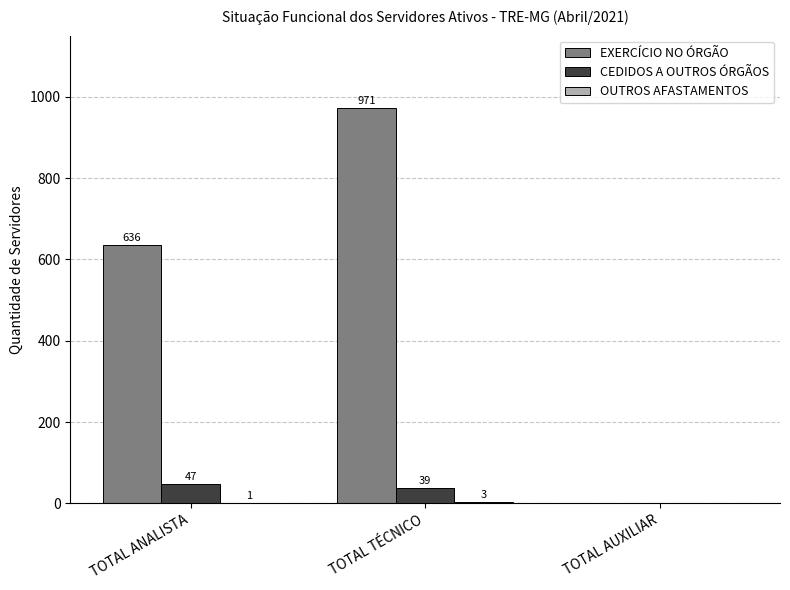

True or false: EXERCÍCIO NO ÓRGÃO has a value of 971 at TOTAL TÉCNICO.

True